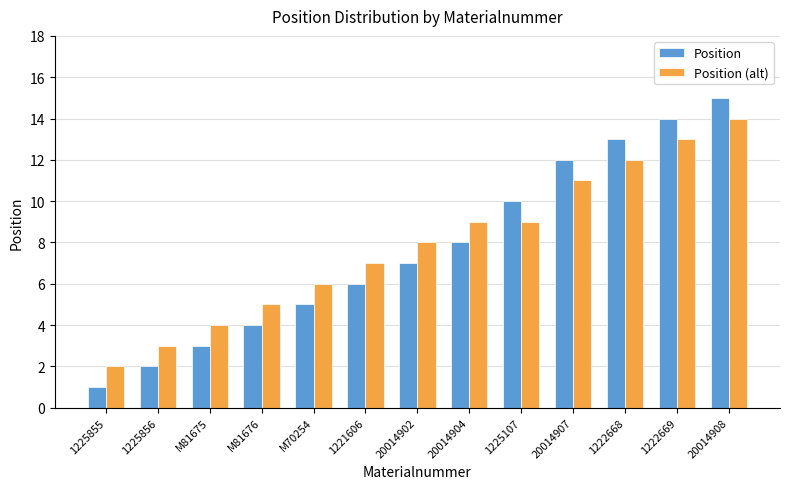

What is the spread (max minus min) of values at M81675?

1